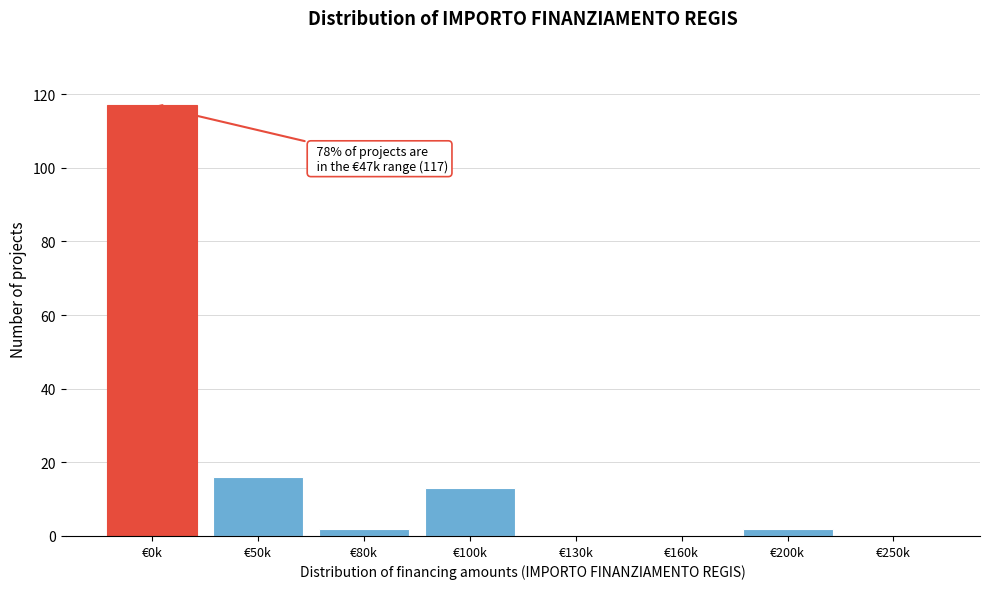

Reading right to left, list all the values displayed in this chart.

€250k=0	€200k=2	€160k=0	€130k=0	€100k=13	€80k=2	€50k=16	€0k=117